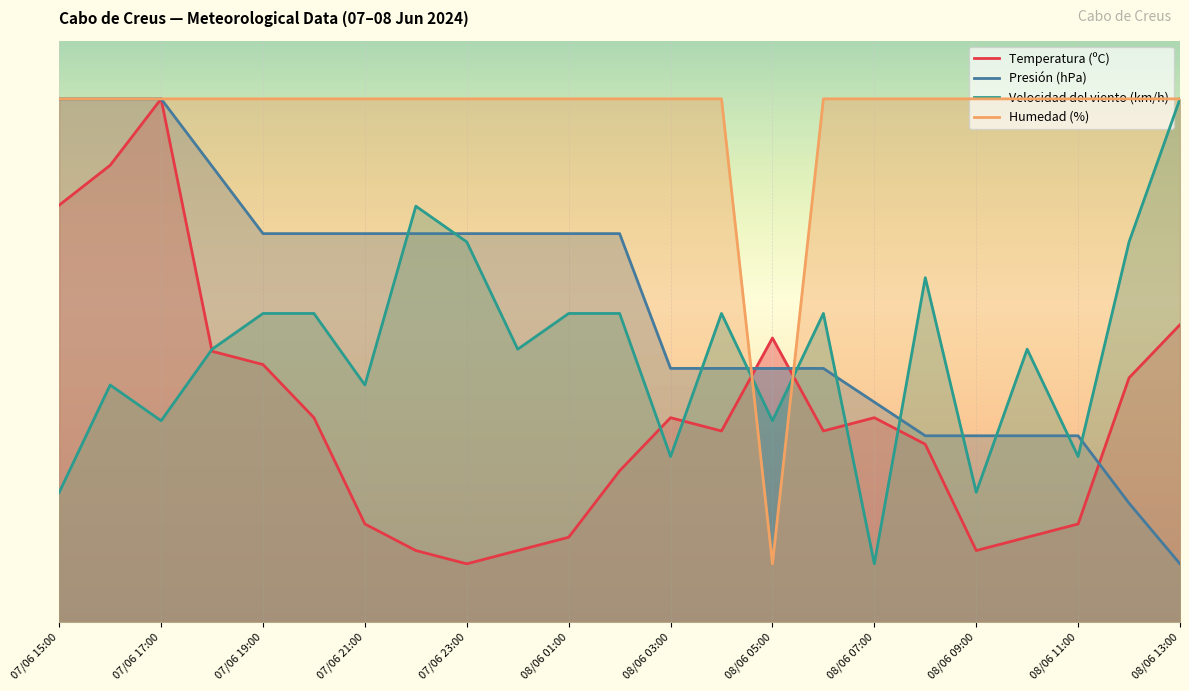

At which category is the sum across all series the highest?

07/06 17:00